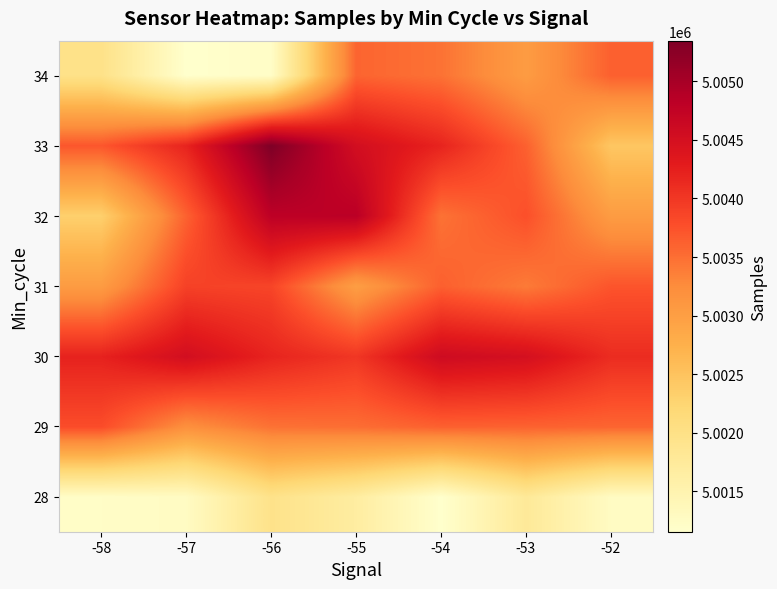

Reading left to right, extract all data points from this chart.

28: -58=5001221	-57=5001270	-56=5001954	-55=5001671	-54=5001156	-53=5001776	-52=5001270
29: -58=5003792	-57=5003205	-56=5003474	-55=5003509	-54=5003617	-53=5003605	-52=5003582
30: -58=5004216	-57=5004523	-56=5004193	-55=5004007	-54=5004586	-53=5004496	-52=5004112
31: -58=5003038	-57=5003898	-56=5003865	-55=5003009	-54=5003624	-53=5003404	-52=5003719
32: -58=5002322	-57=5003608	-56=5004803	-55=5004831	-54=5003474	-53=5003760	-52=5003038
33: -58=5003701	-57=5004195	-56=5005346	-55=5004523	-54=5004193	-53=5003617	-52=5002448
34: -58=5001972	-57=5001156	-56=5001221	-55=5003585	-54=5003474	-53=5003038	-52=5003624